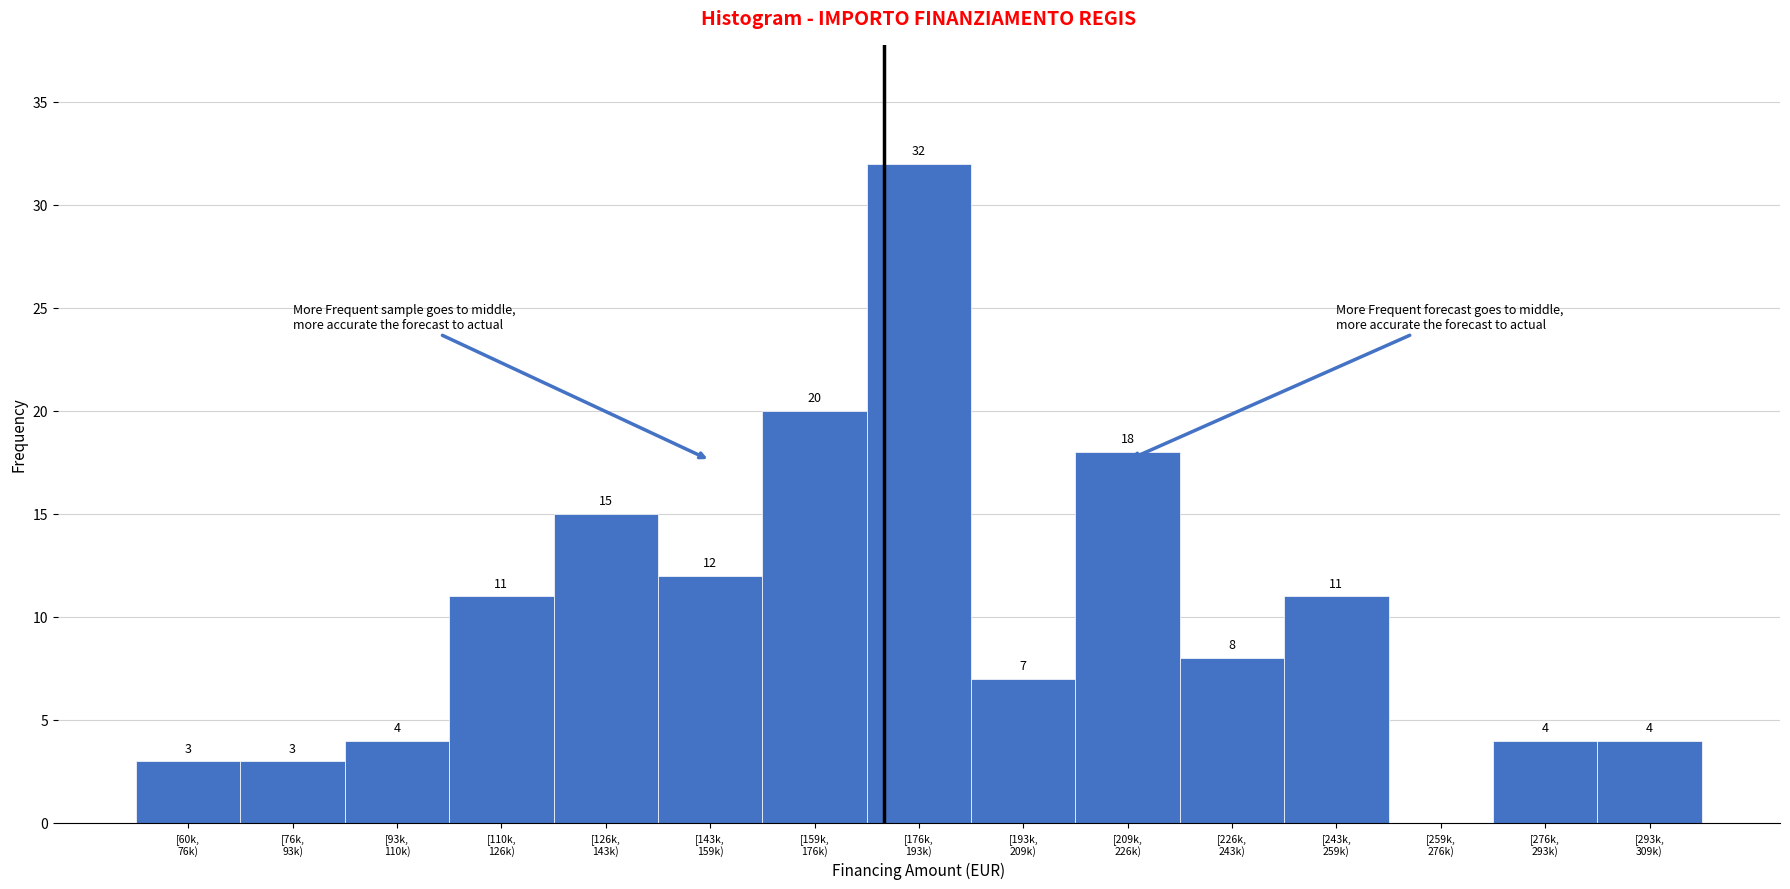

What is the greatest value displayed?

32